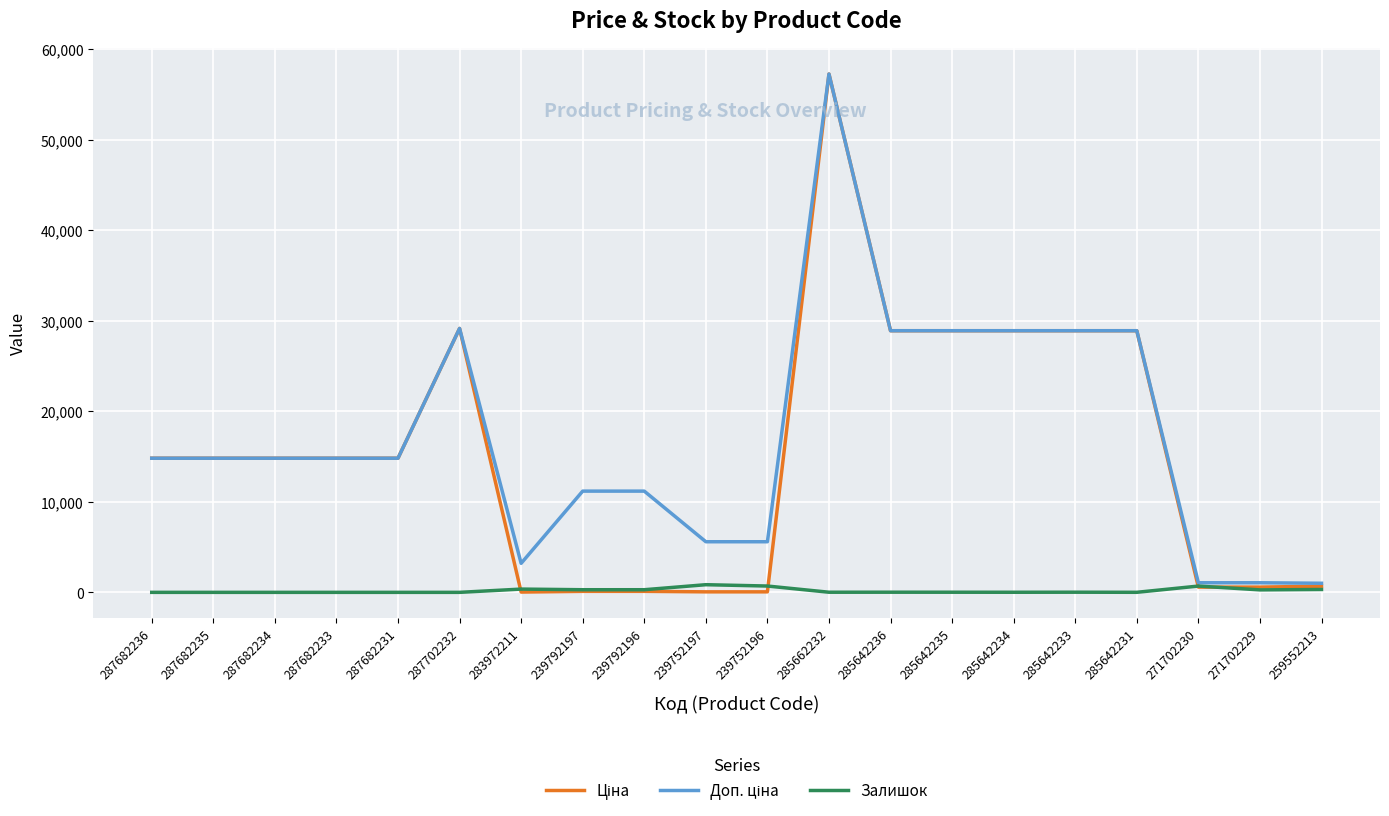

What position from the right is 271702229?

2